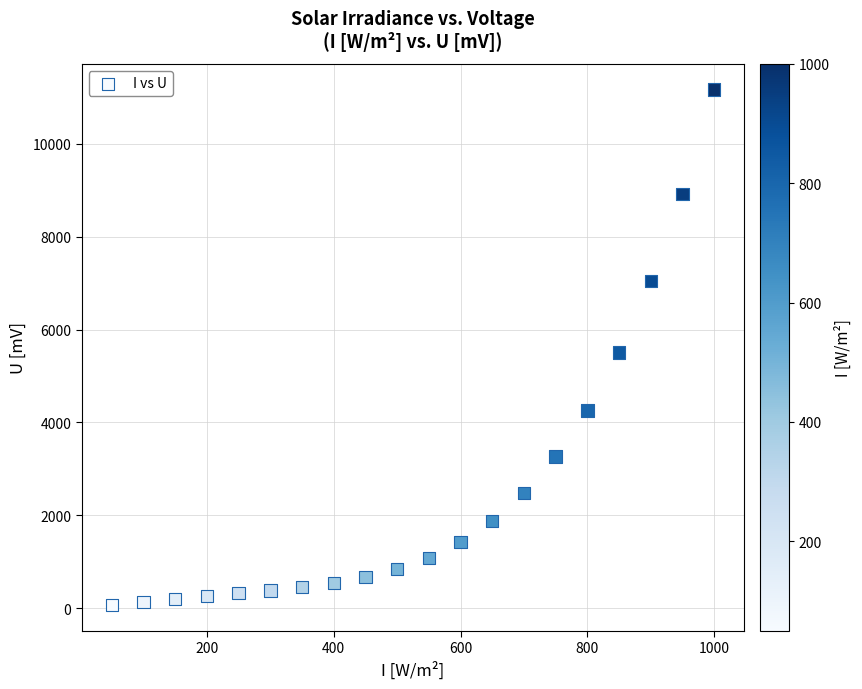

What is the range of X values (max minus min)?

950.0